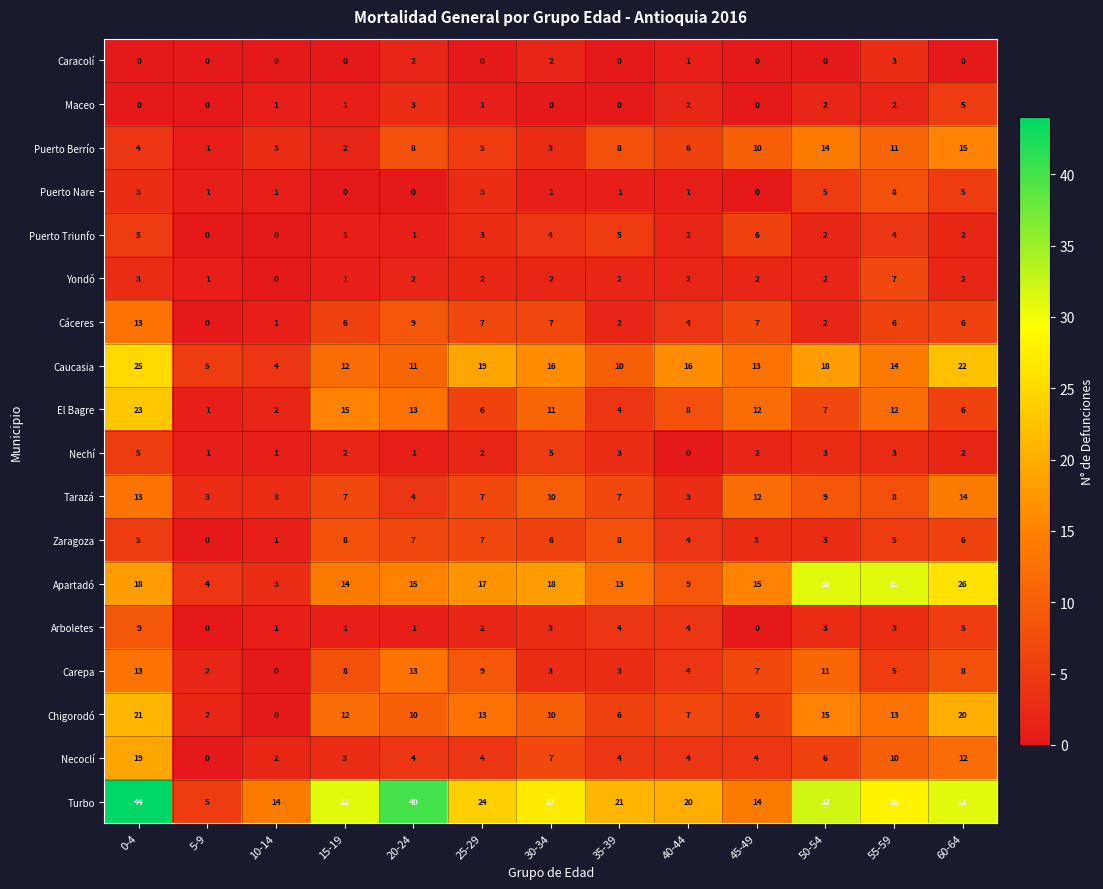

The value of Arboletes at 20-24 is 0. True or false?

False